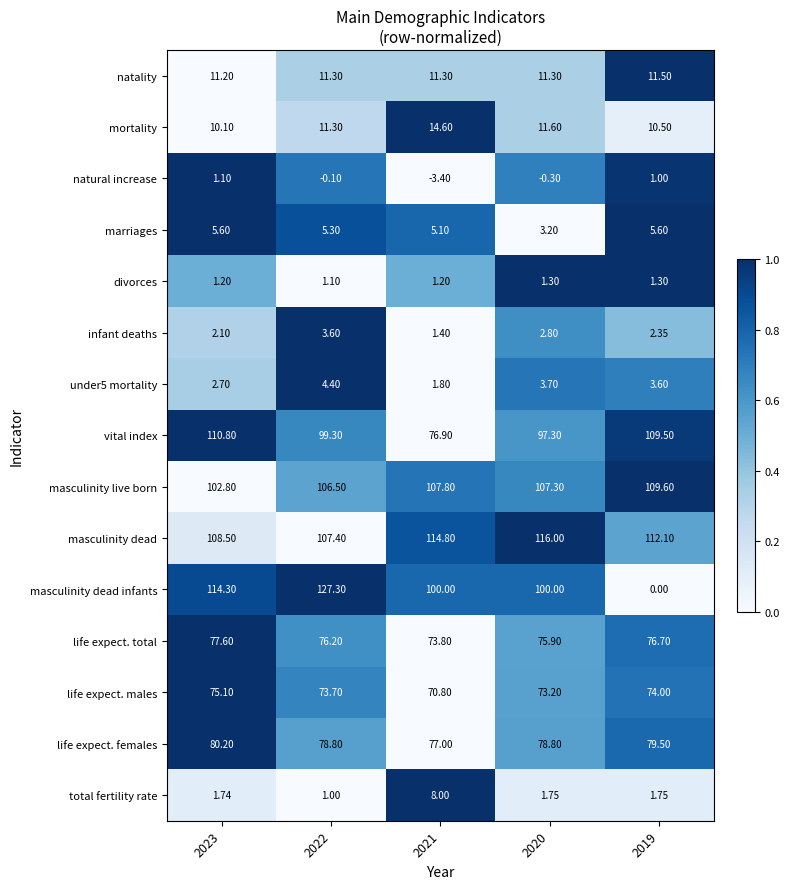

What is the maximum value shown in the chart?

127.3